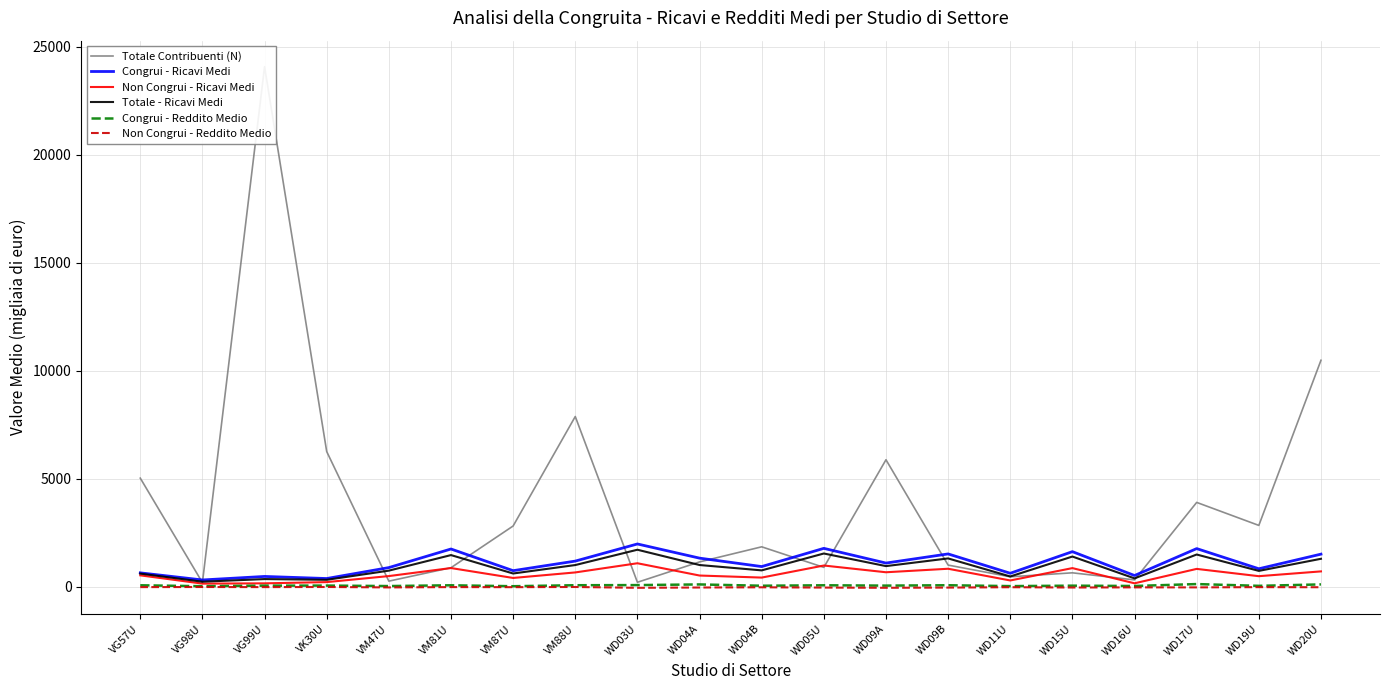

Which label corresponds to the largest value in the chart?

VG99U